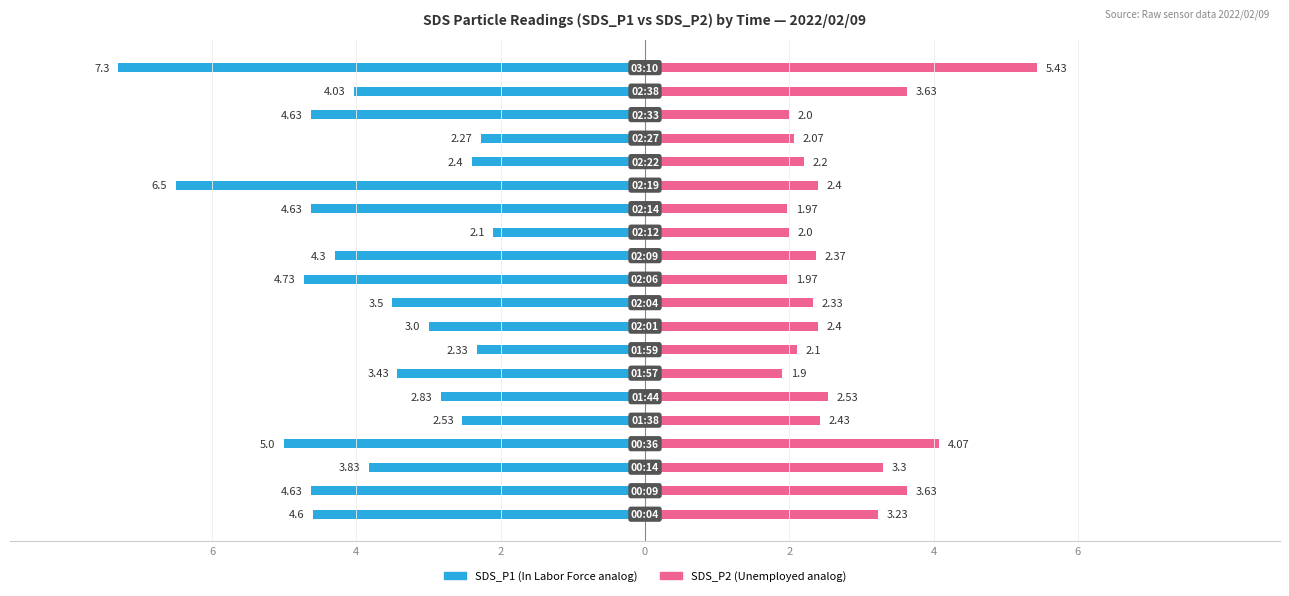

What is the value of the SDS_P2 bar at the 8th from the left?

2.1